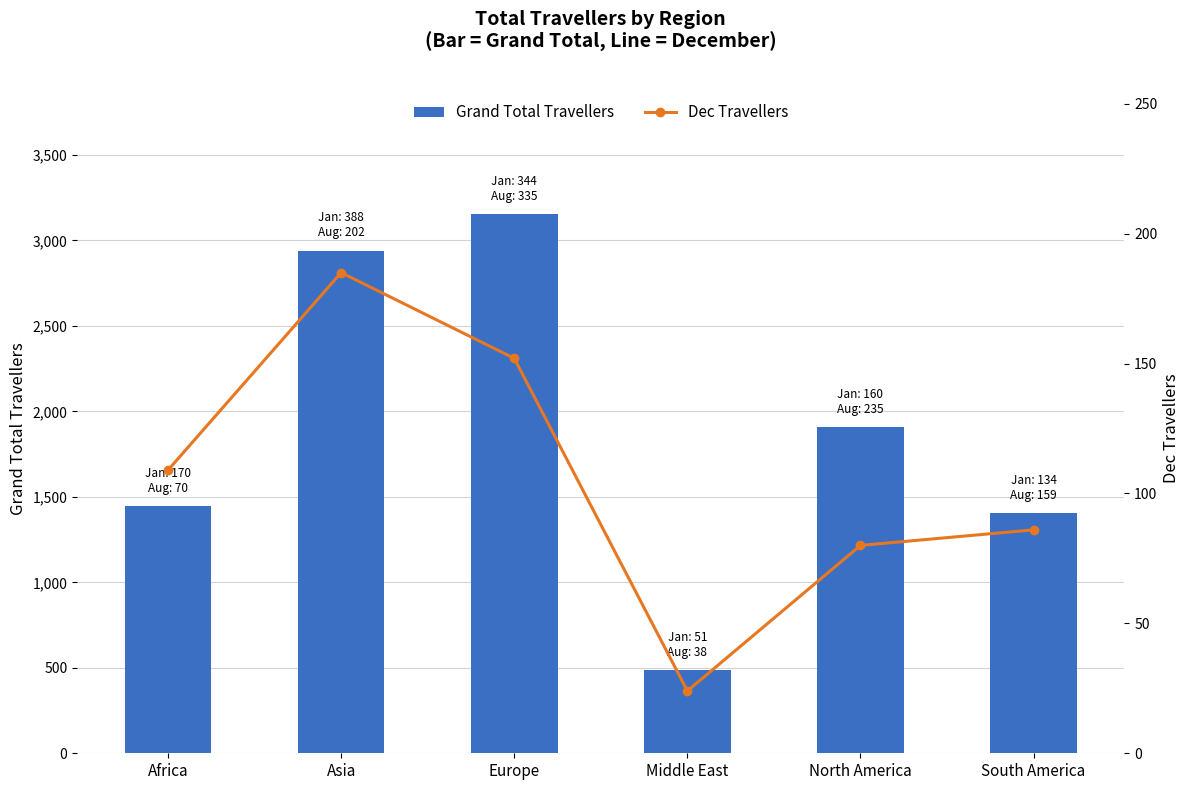

At which label is Dec Travellers closest to 104?

Africa